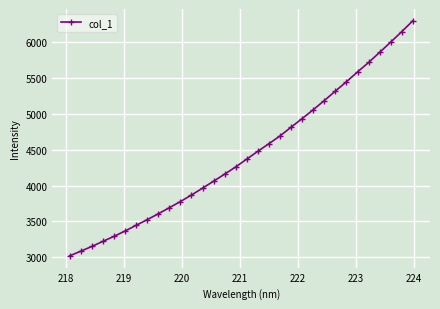

How many lines are shown in the chart?

1